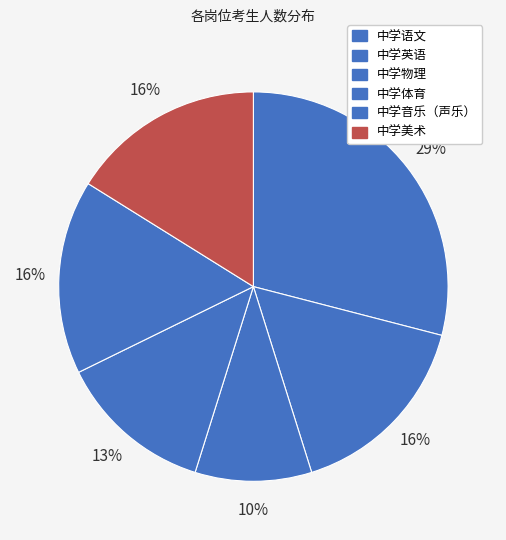

True or false: 中学语文 accounts for 29% of the total.

True